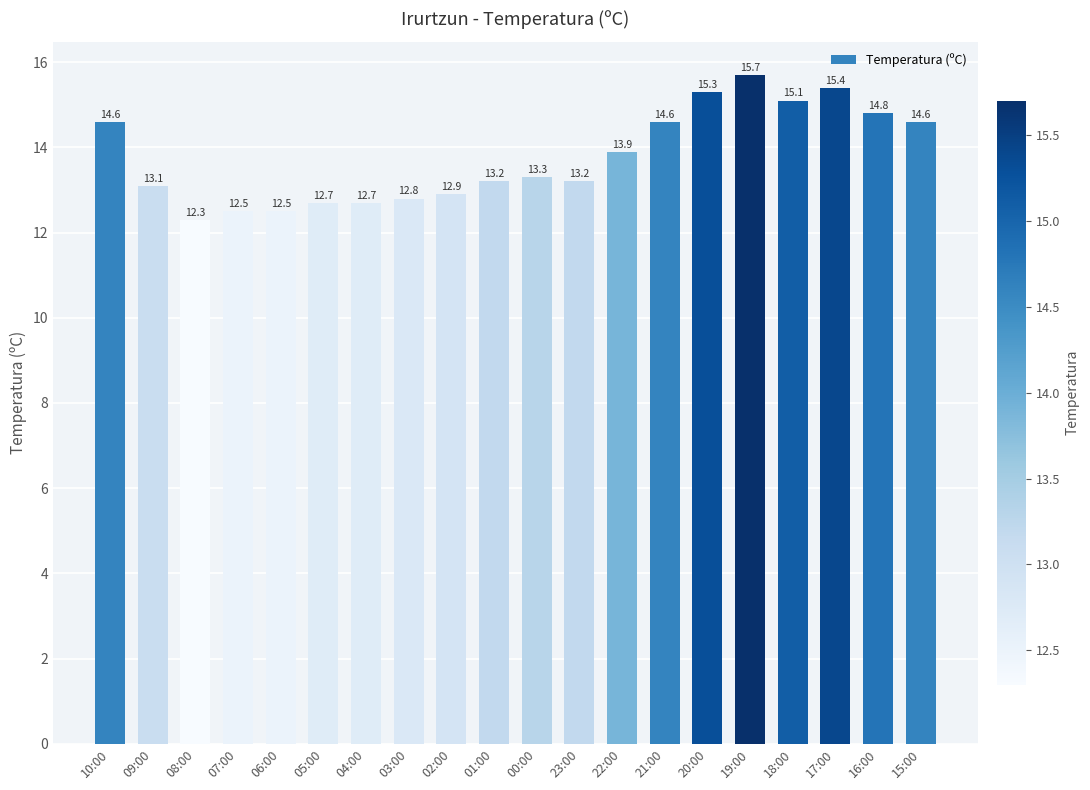

Which has a higher value, 19:00 or 04:00?

19:00